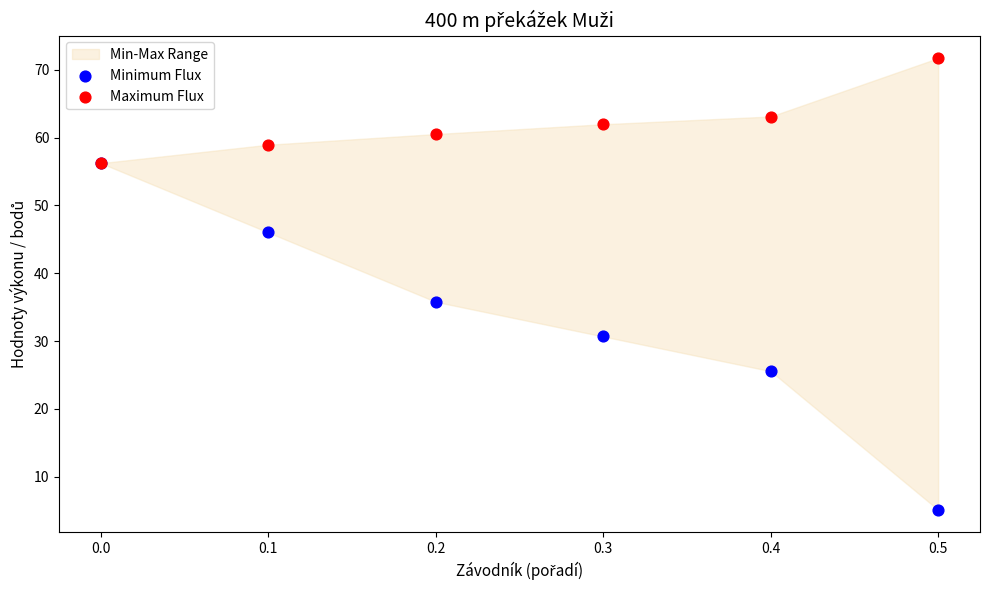

Across all series, what Y value is closest to 38?

35.8